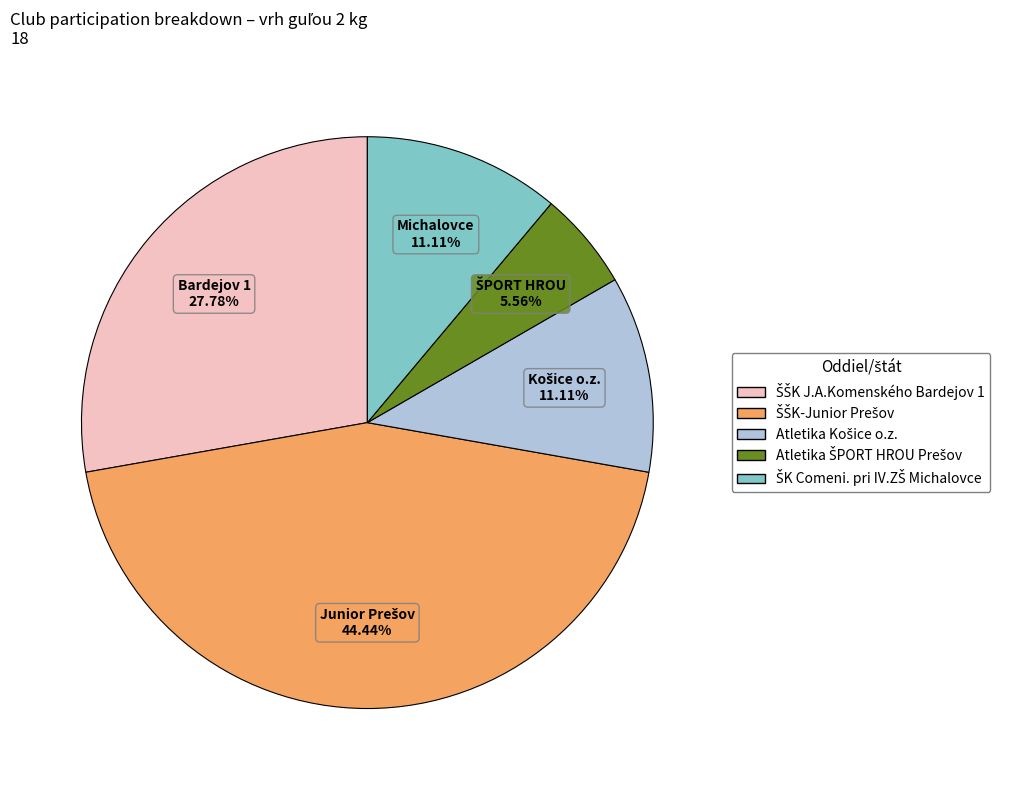

Is there a majority slice in this chart?

No